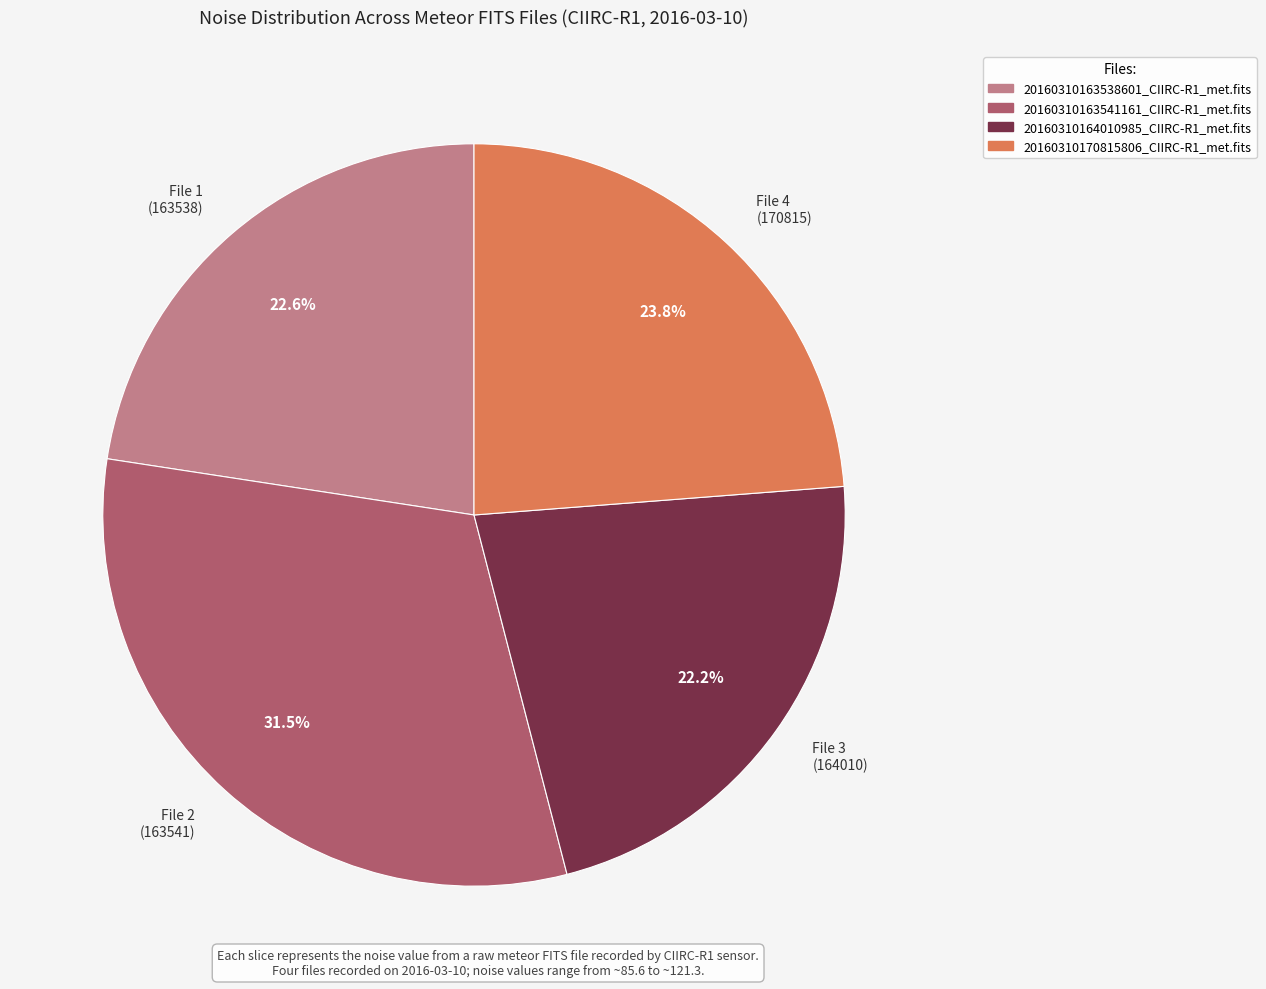

Do File 1 (163538) and File 4 (170815) together represent more than half of the pie?

No